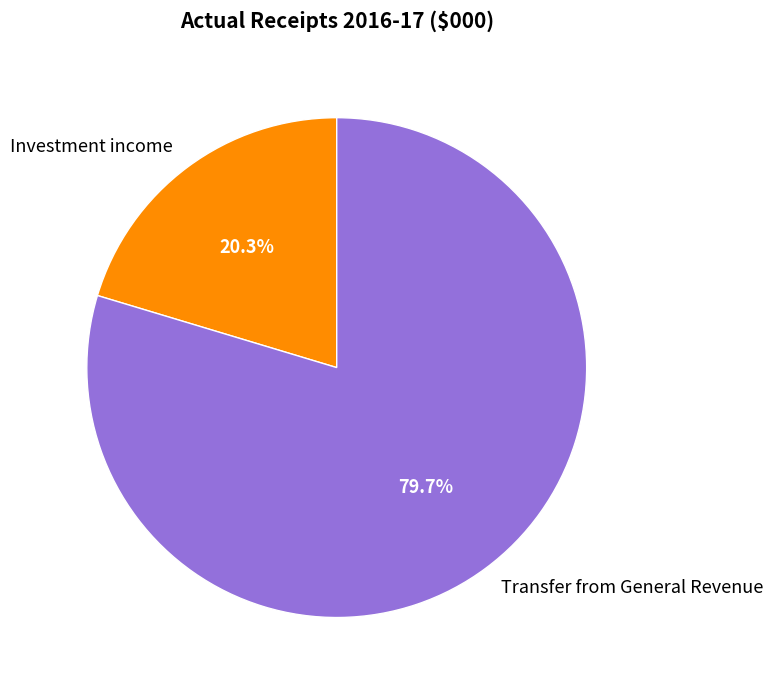

To the nearest percent, what is the combined percentage of Investment income and Transfer from General Revenue?

100%